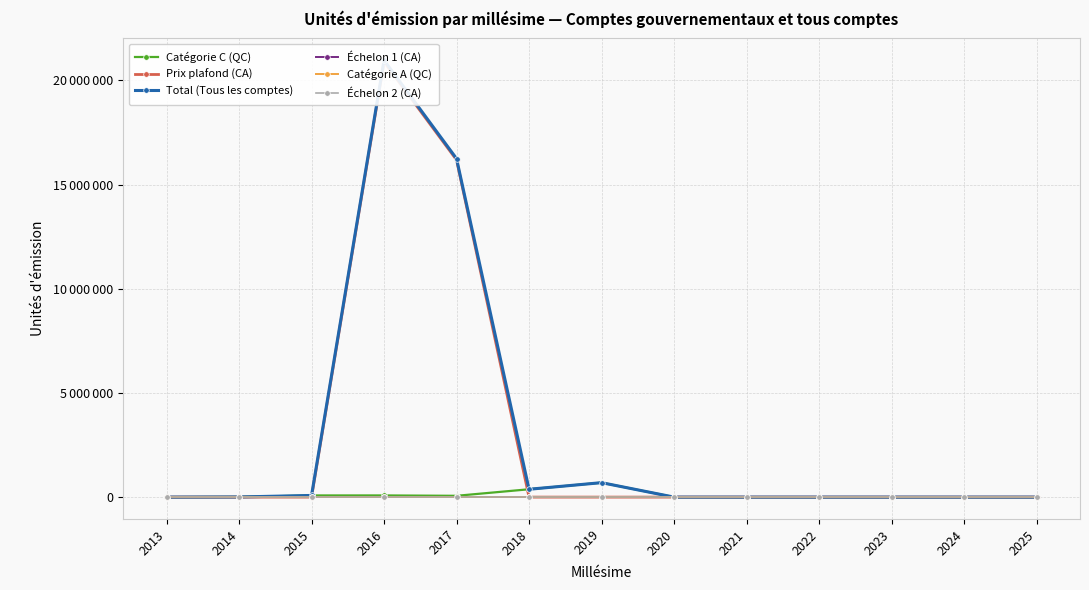

How many positive values does the Catégorie C (QC) series have?

6